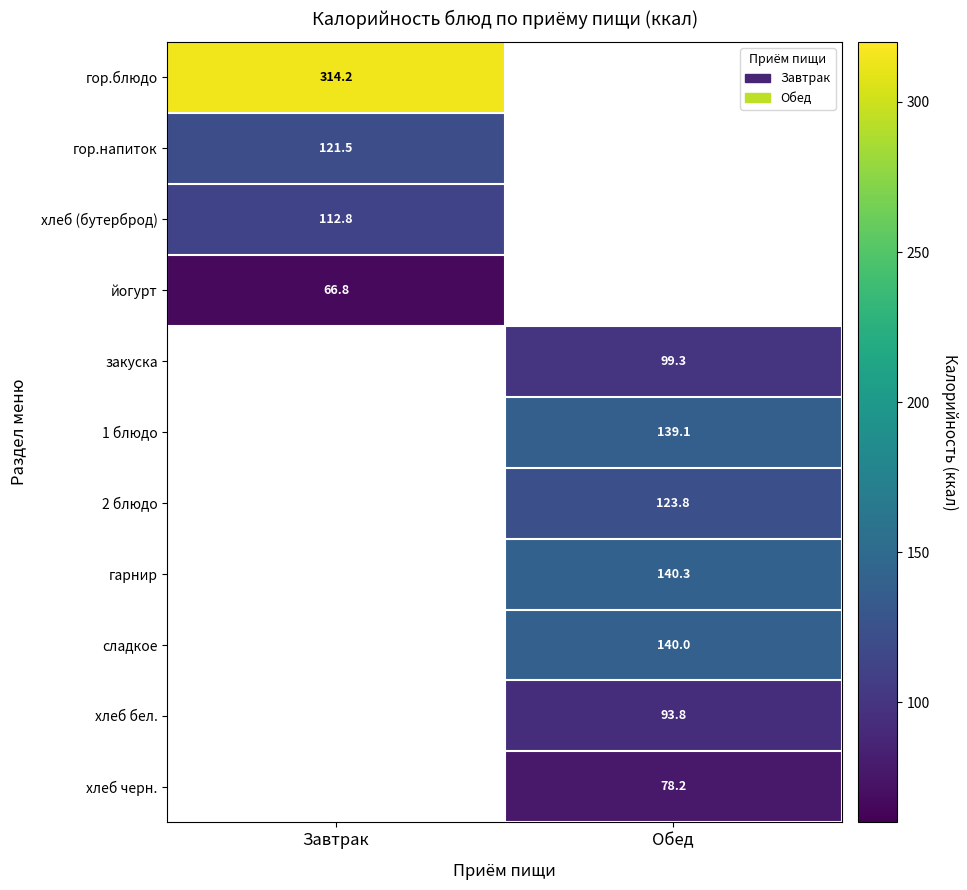

The 2 блюдо series shows 123.8 at Обед. True or false?

True